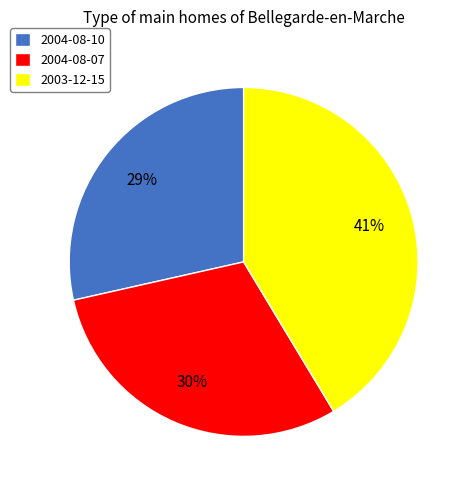

How many slices are in this pie chart?

3